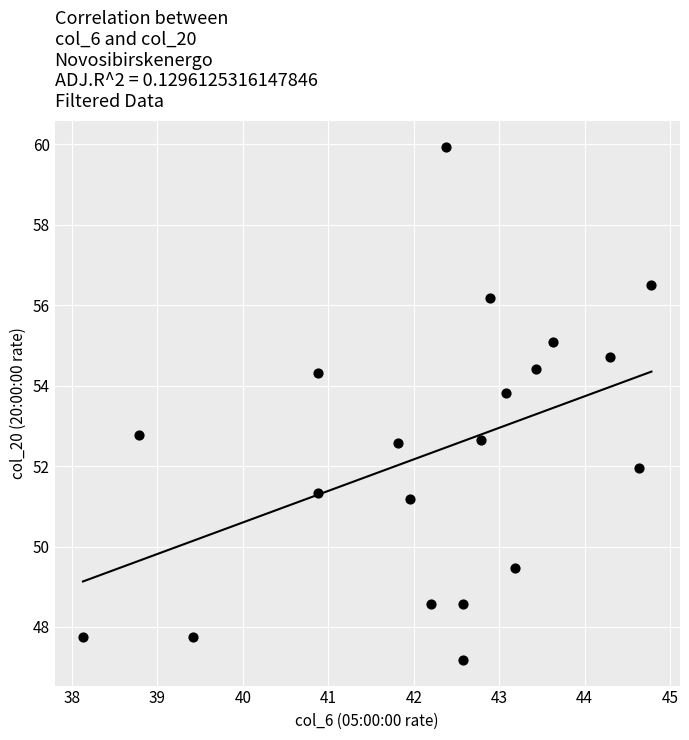

What is the range of X values (max minus min)?

6.6